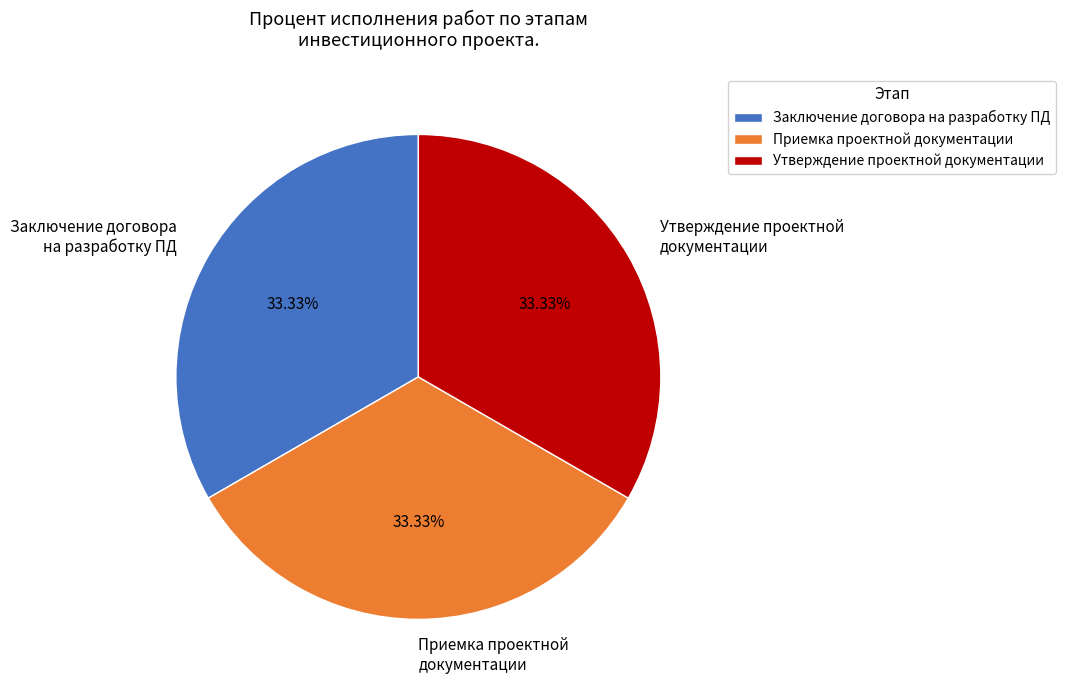

To the nearest percent, what is the difference between the largest and smallest slice percentages?

0%